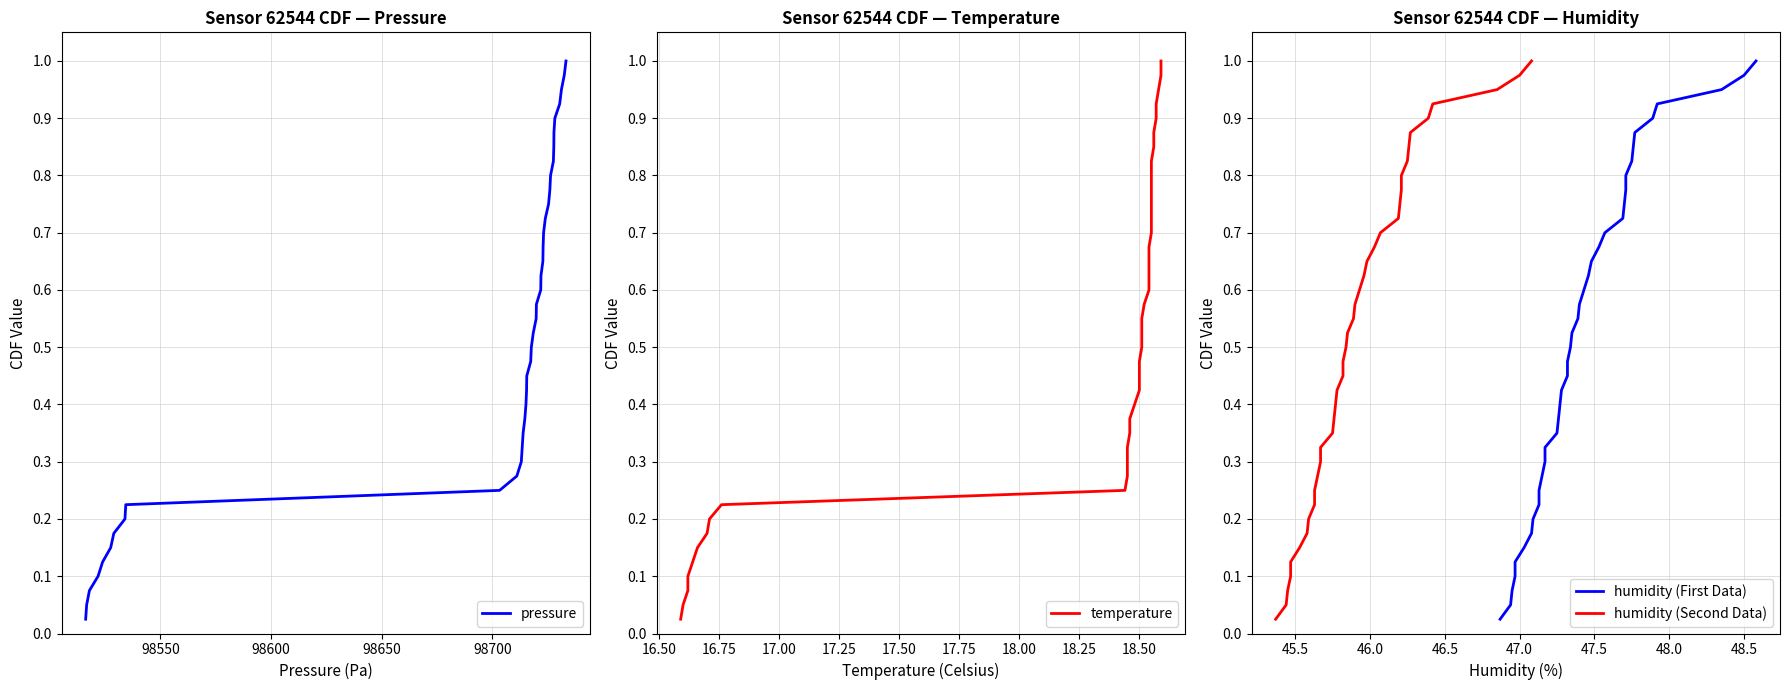

What is the highest value of the humidity (Second Data) series?

1.0